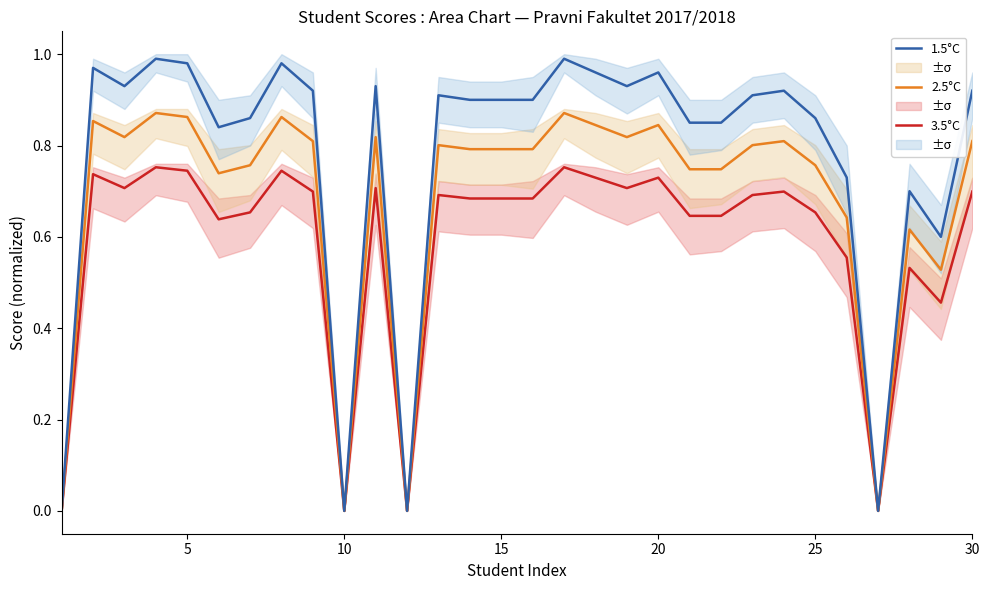

The value of 2.5°C at 30 is 0.4. True or false?

False